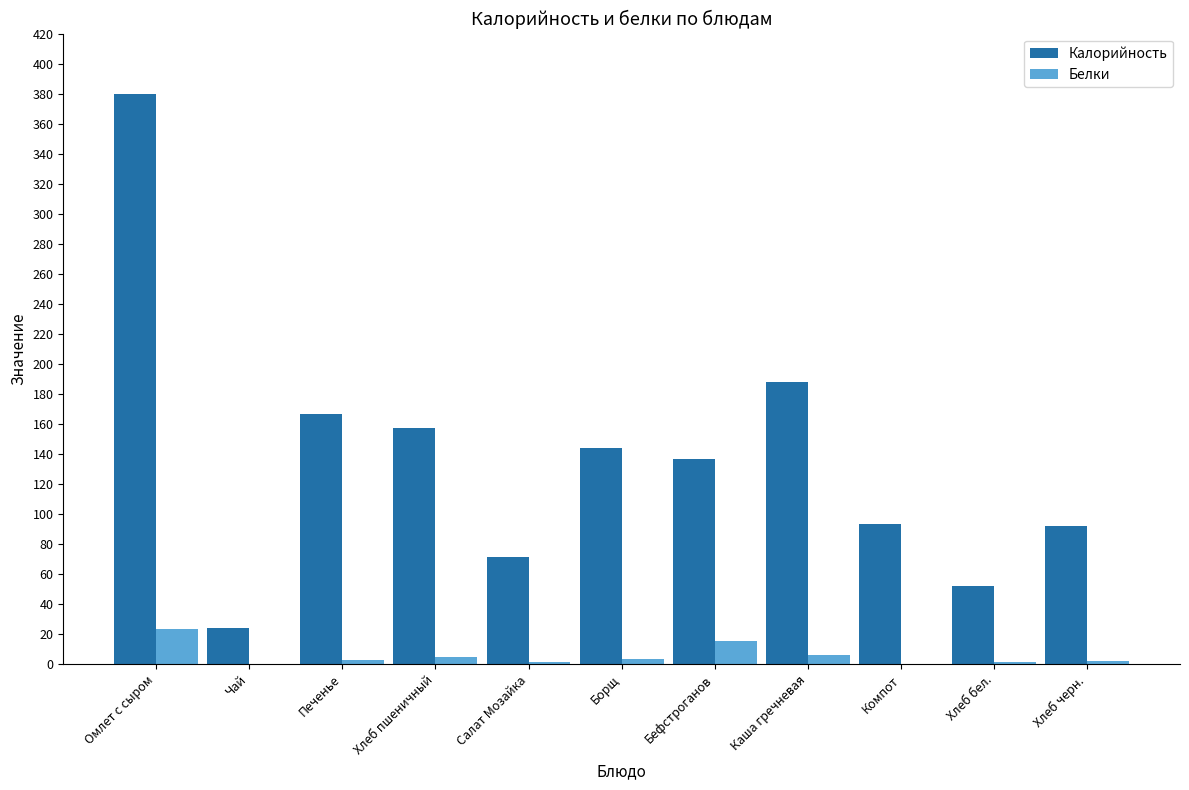

At which label is Калорийность closest to 201?

Каша гречневая